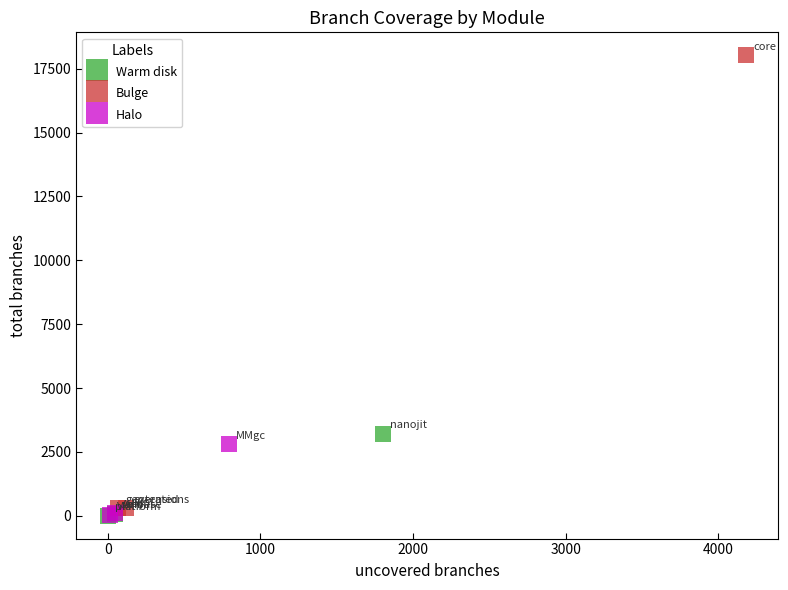

What are all the series names shown in the legend?

Warm disk, Bulge, Halo